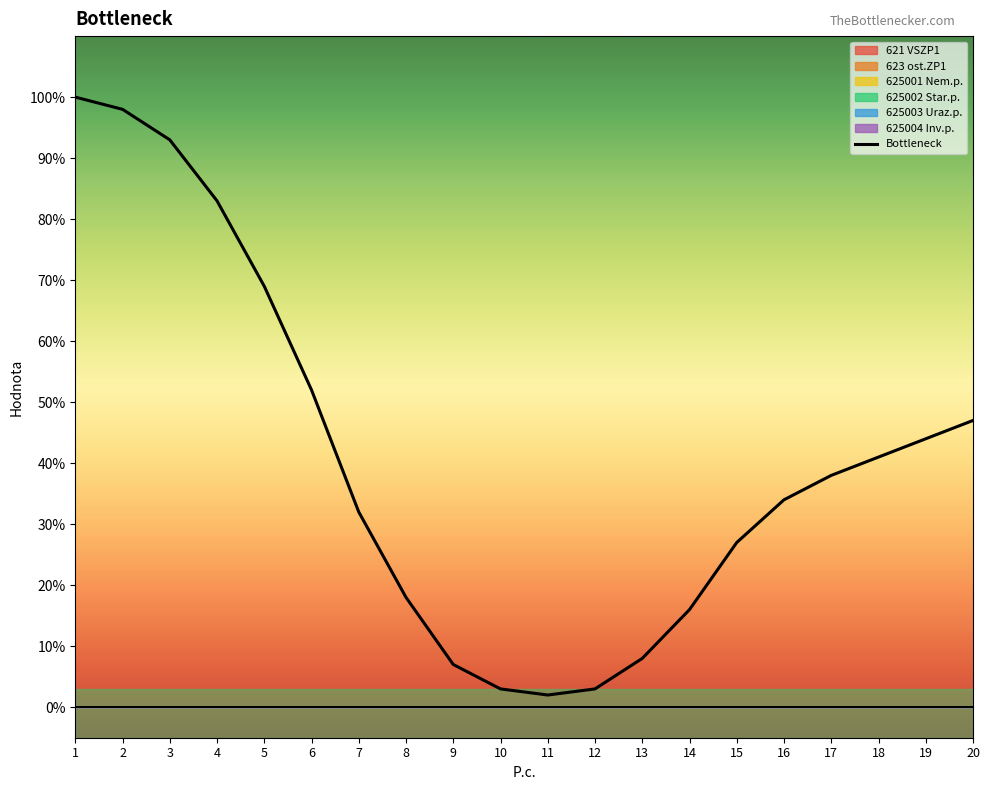

True or false: there are more than 2 points higher than both neighbors.

False